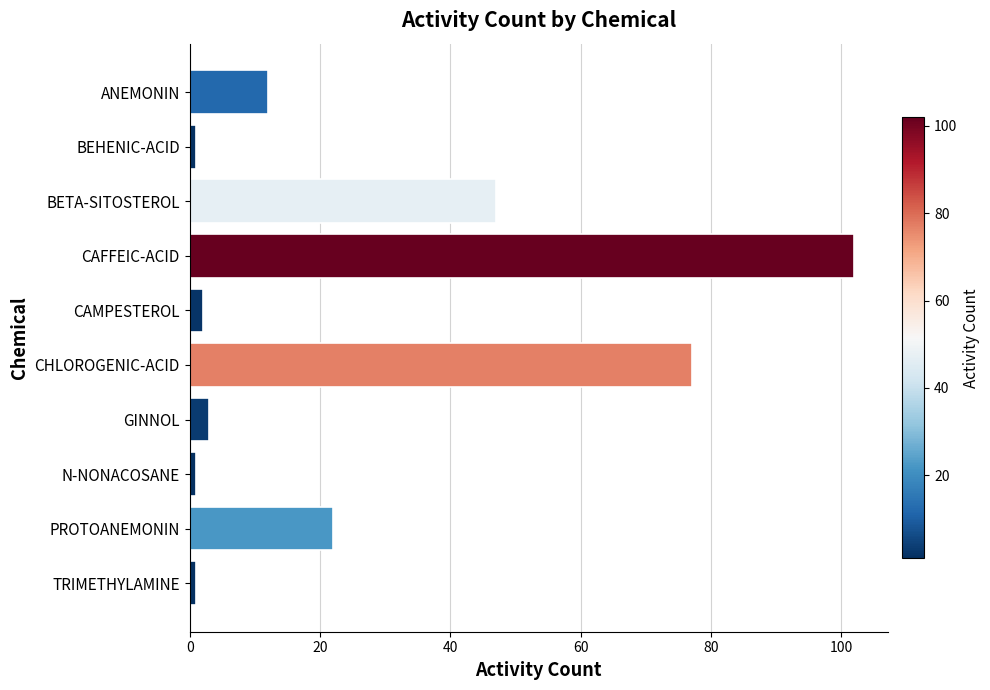

What is the average value?

27